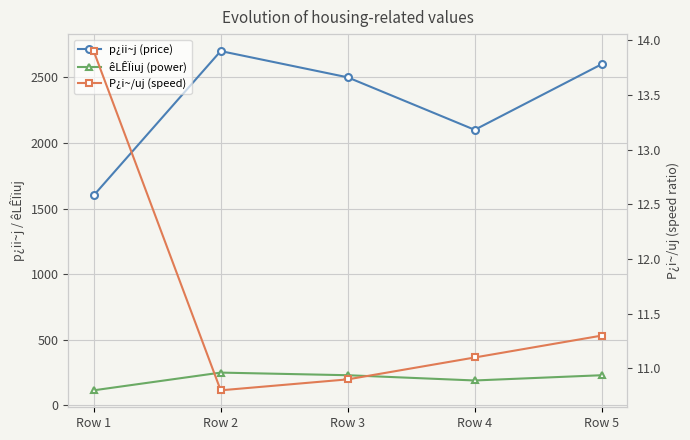

Which series has the widest spread of values?

p¿ii~j (price)